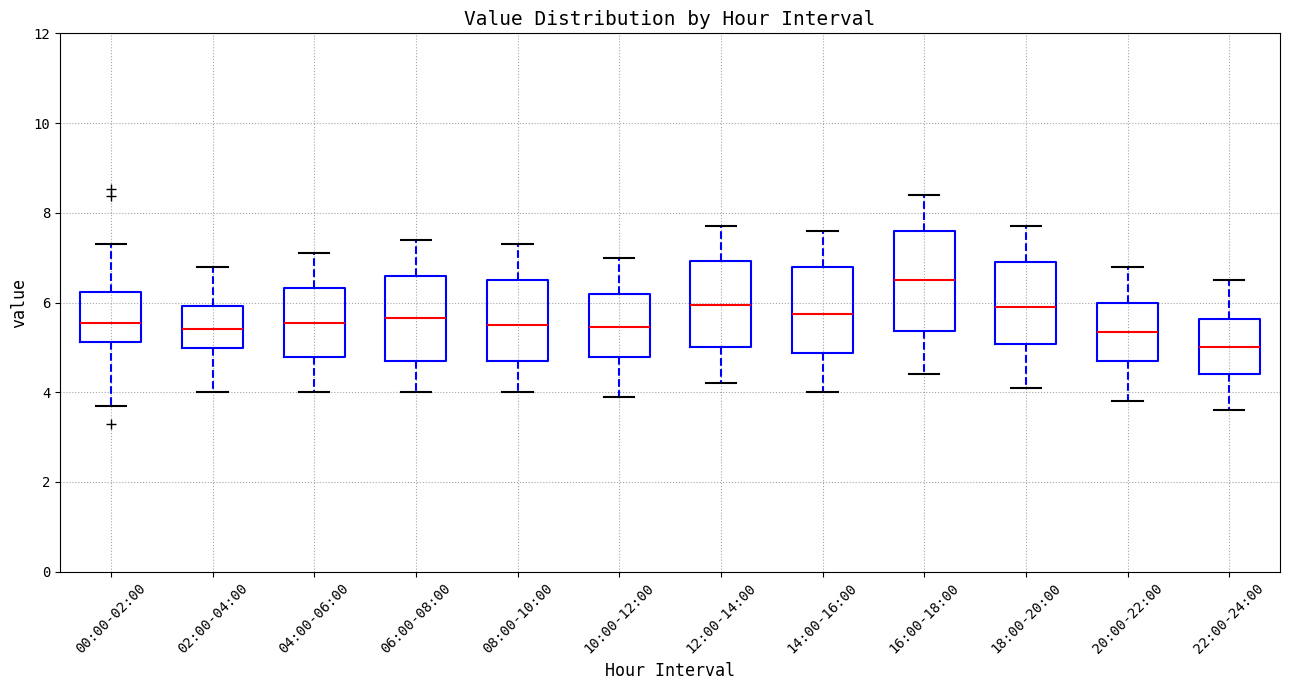

Reading left to right, read every box against the y-axis: the position of its median line, the range the box covers, and the ends of its whiskers. The values are not printed on the chart, so give them approximately, as read against the axis.

00:00-02:00: median 5.6, box 5.2 to 6.2, whiskers 3.8 to 7.4
02:00-04:00: median 5.4, box 5.0 to 6.0, whiskers 4.0 to 6.8
04:00-06:00: median 5.6, box 4.8 to 6.4, whiskers 4.0 to 7.2
06:00-08:00: median 5.6, box 4.8 to 6.6, whiskers 4.0 to 7.4
08:00-10:00: median 5.6, box 4.8 to 6.6, whiskers 4.0 to 7.4
10:00-12:00: median 5.4, box 4.8 to 6.2, whiskers 4.0 to 7.0
12:00-14:00: median 6.0, box 5.0 to 7.0, whiskers 4.2 to 7.8
14:00-16:00: median 5.8, box 4.8 to 6.8, whiskers 4.0 to 7.6
16:00-18:00: median 6.6, box 5.4 to 7.6, whiskers 4.4 to 8.4
18:00-20:00: median 6.0, box 5.0 to 7.0, whiskers 4.2 to 7.8
20:00-22:00: median 5.4, box 4.8 to 6.0, whiskers 3.8 to 6.8
22:00-24:00: median 5.0, box 4.4 to 5.6, whiskers 3.6 to 6.6